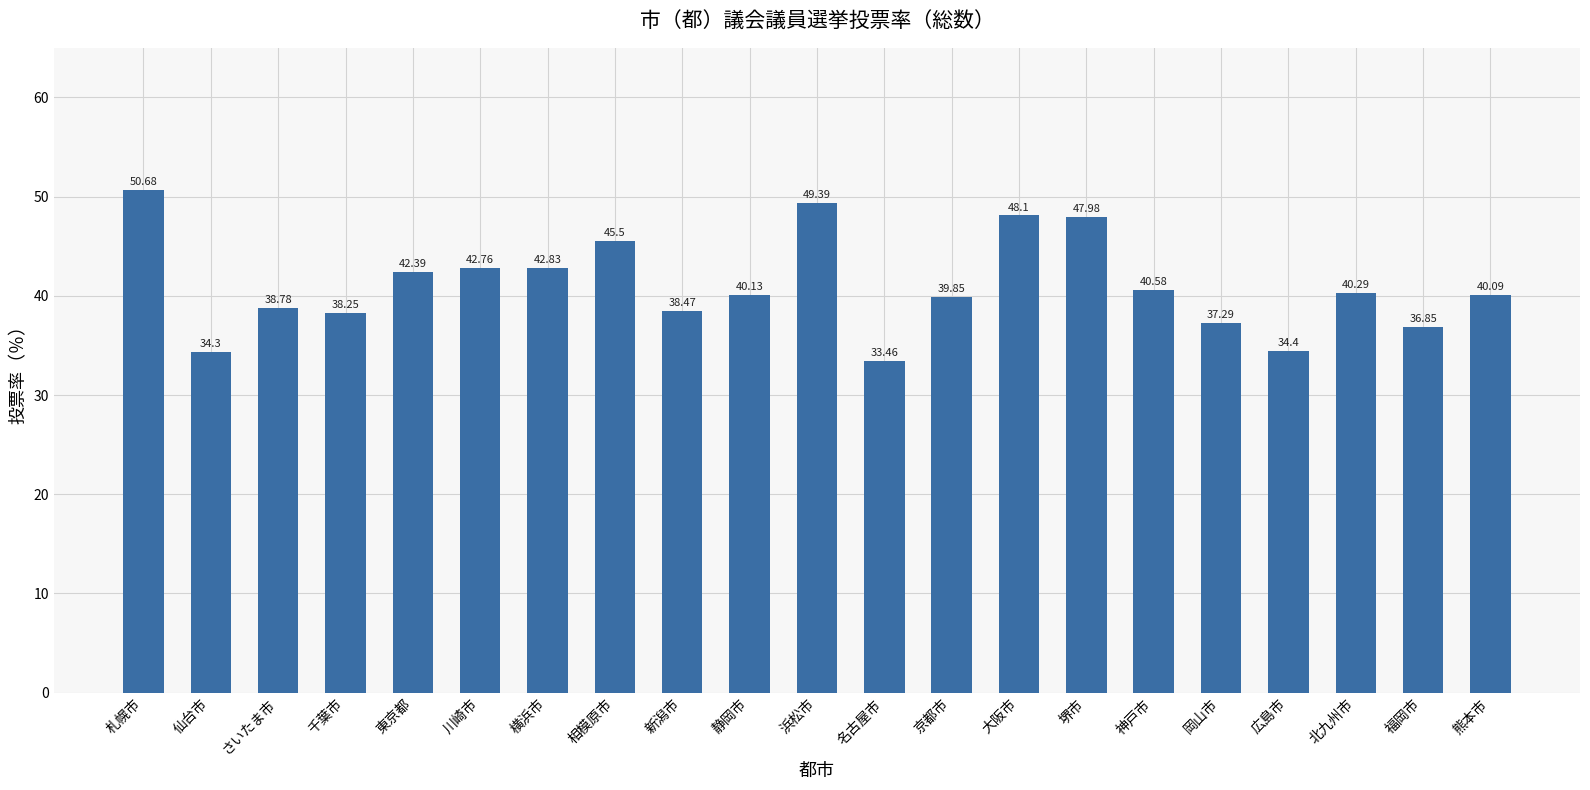

What is the label of the 6th bar from the left?

川崎市